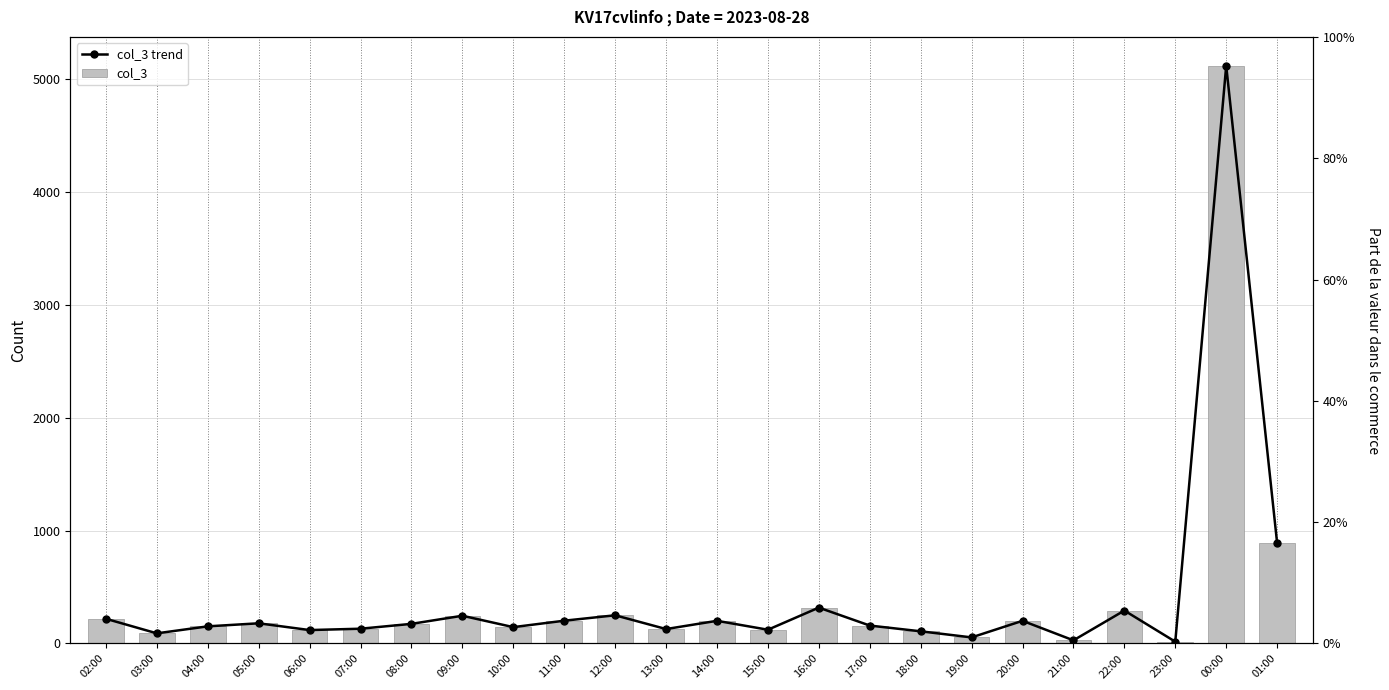

At how many categories does at least one series exceed 2992?

1